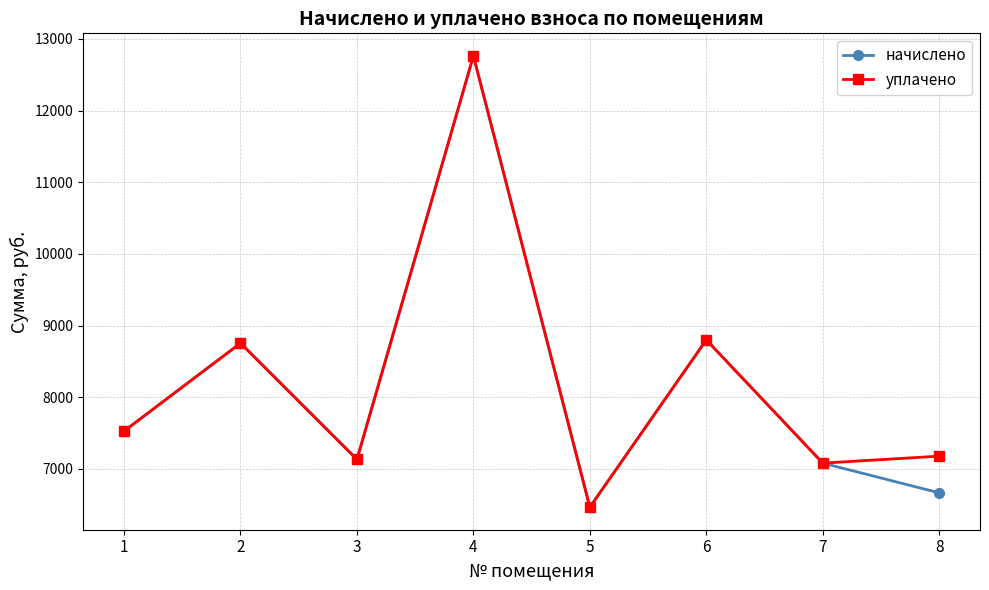

What is the average value of the уплачено series?

8213.4